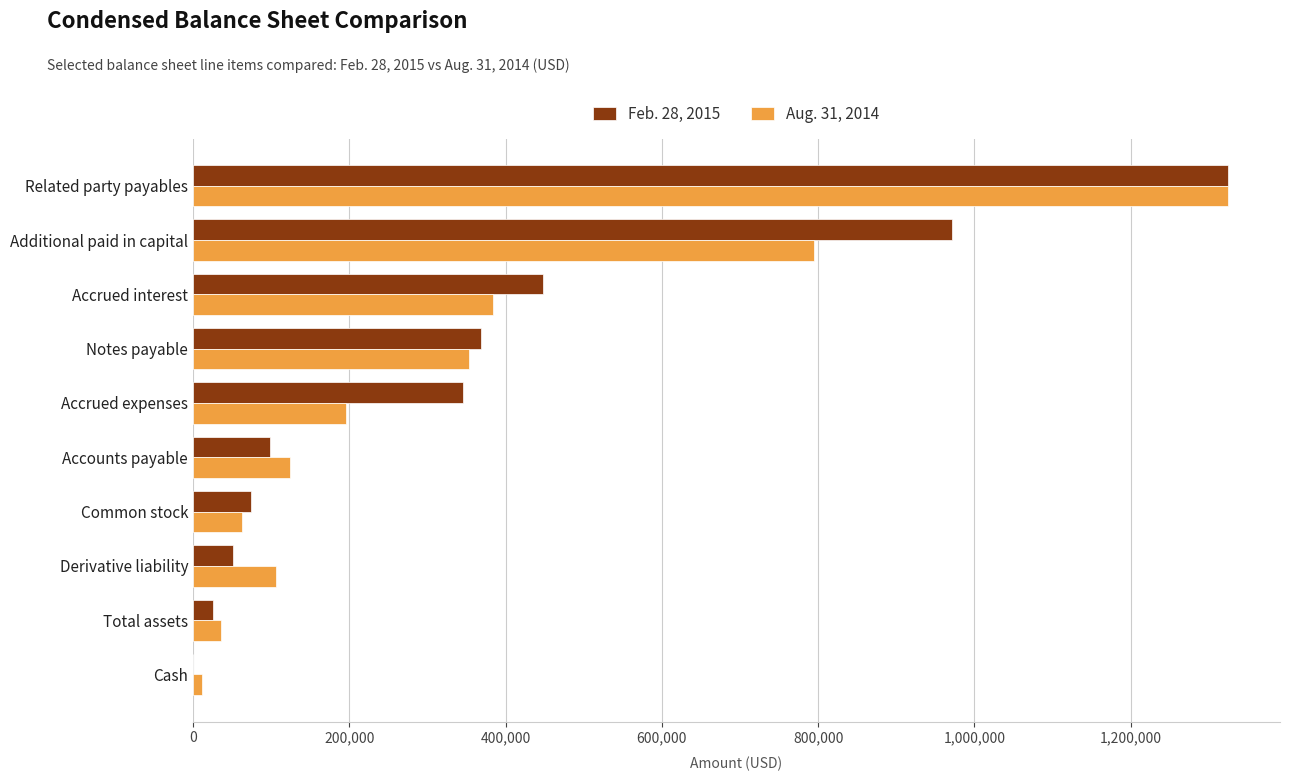

Is the value of Aug. 31, 2014 at Common stock greater than the value of Feb. 28, 2015 at Notes payable?

No